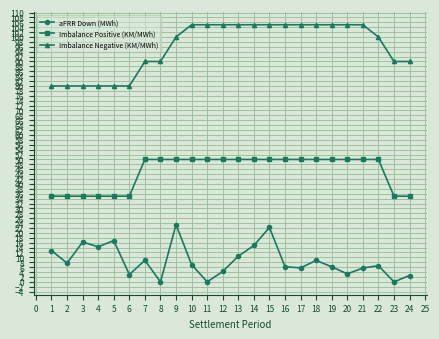

What is the difference between the maximum and minimum values in the Imbalance Negative (KM/MWh) series?

25.0